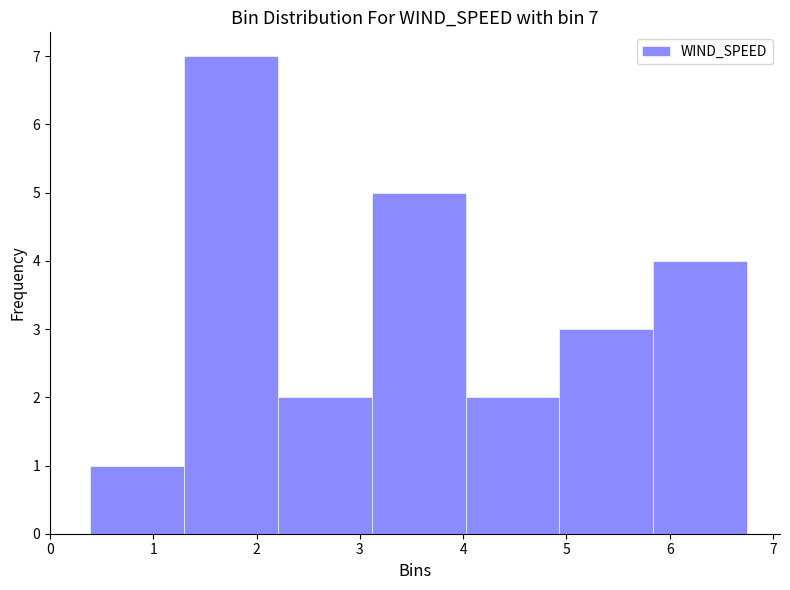

Which range on the x-axis has the tallest bar?

1.3 to 2.2